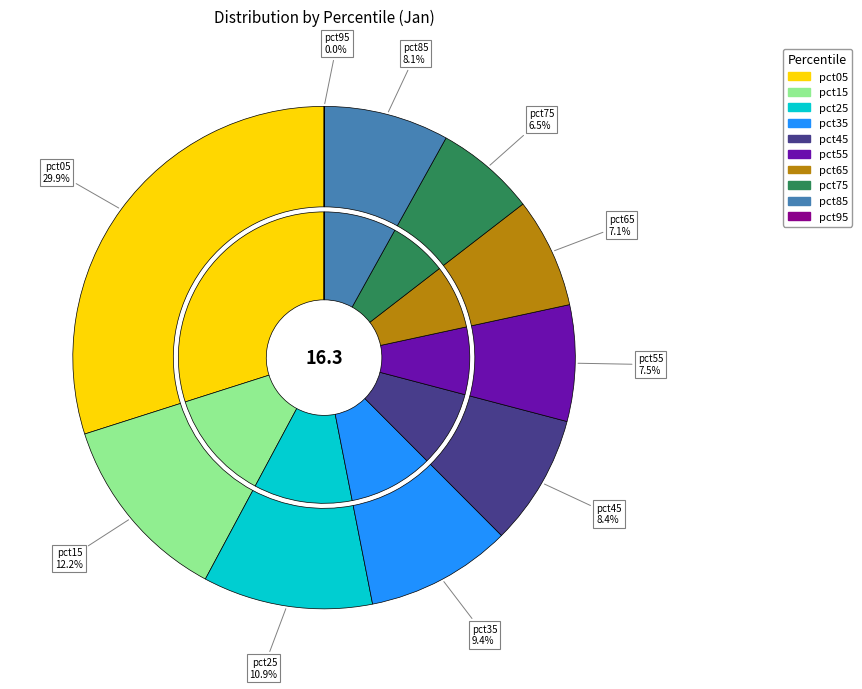

Is there a majority slice in this chart?

No